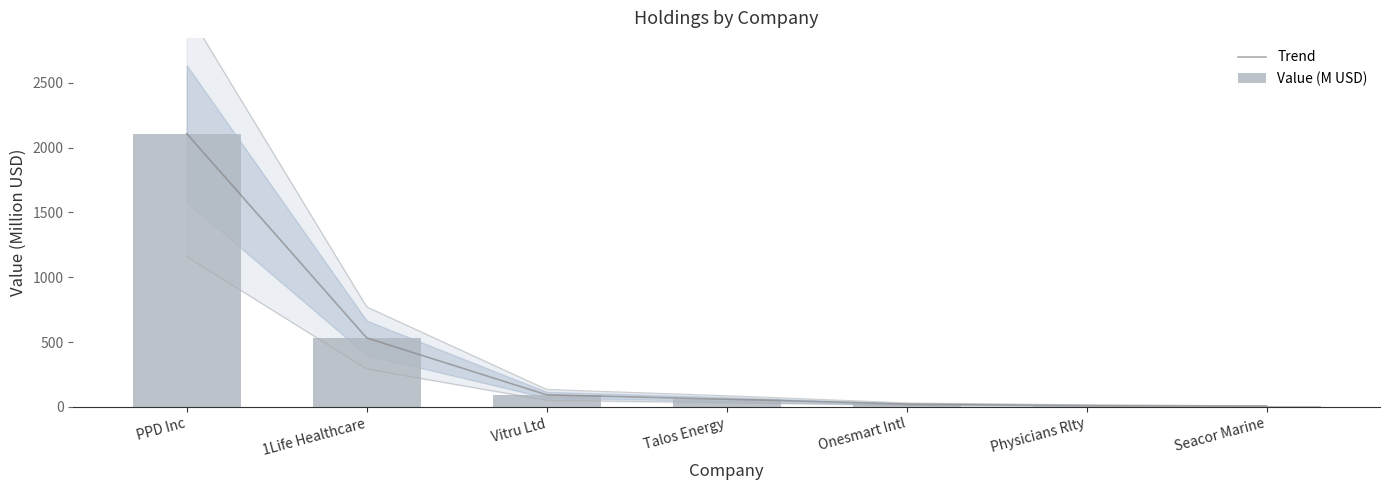

The value at Seacor Marine is 6.1. True or false?

True